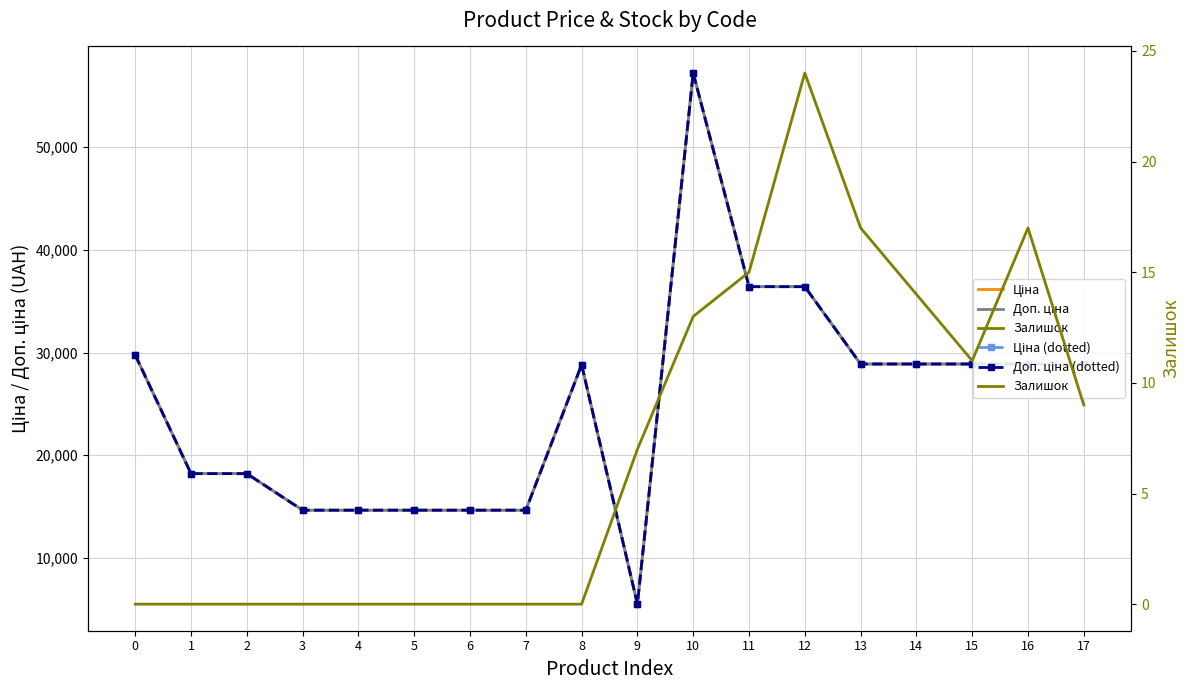

True or false: Ціна (dotted) has a value of 64563.6 at 11.

False